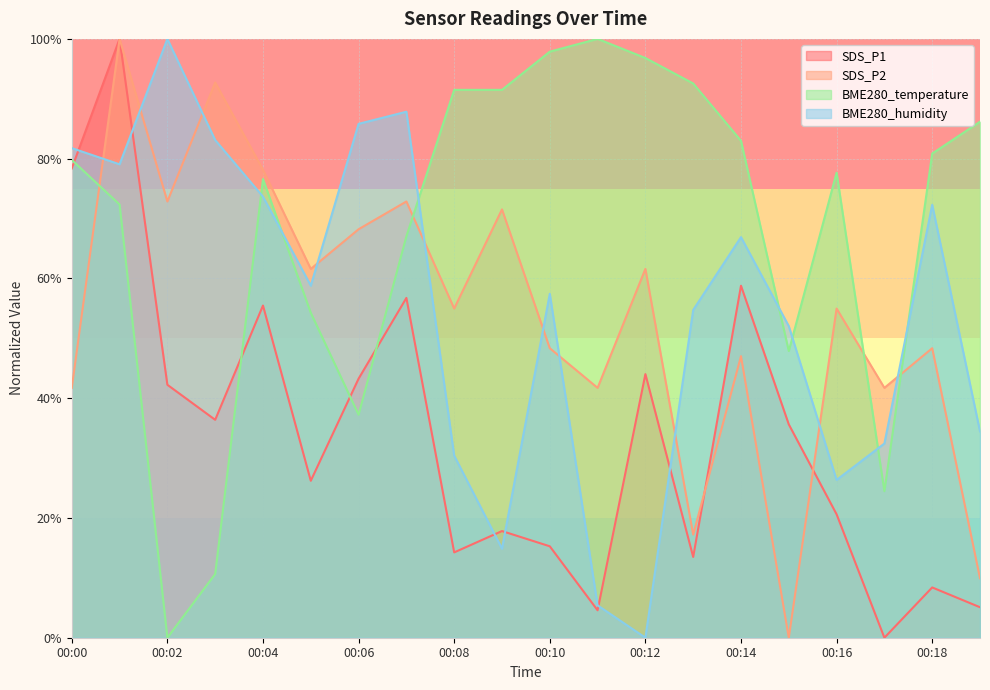

Is it true that SDS_P1 equals 148.7 at 00:01?

False